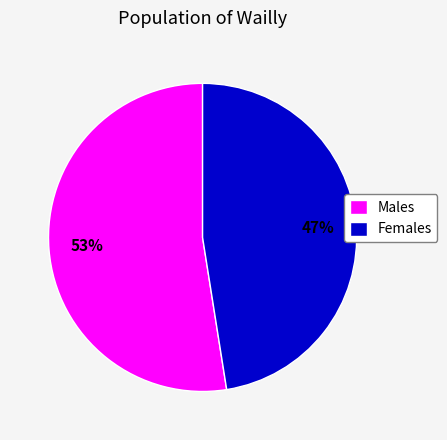

Count the number of slices in the pie.

2